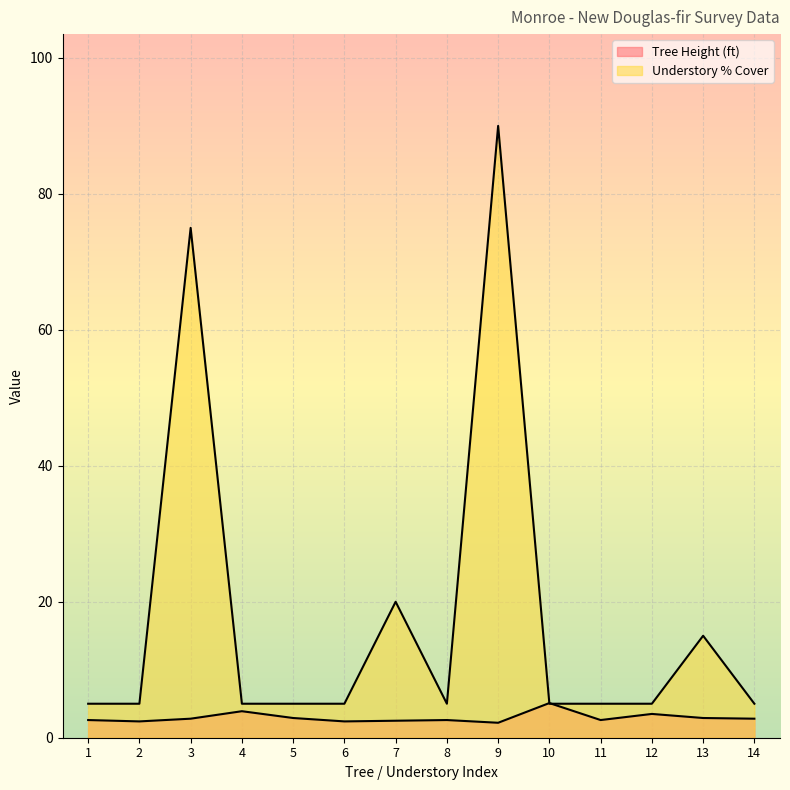

The value of Understory % Cover at 6 is 5.0. True or false?

True